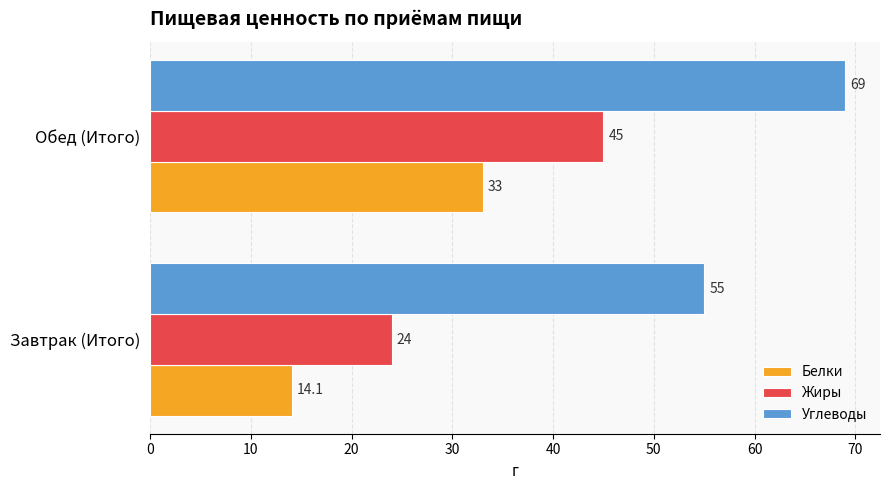

Is the value of Жиры at Обед (Итого) greater than the value of Белки at Обед (Итого)?

Yes